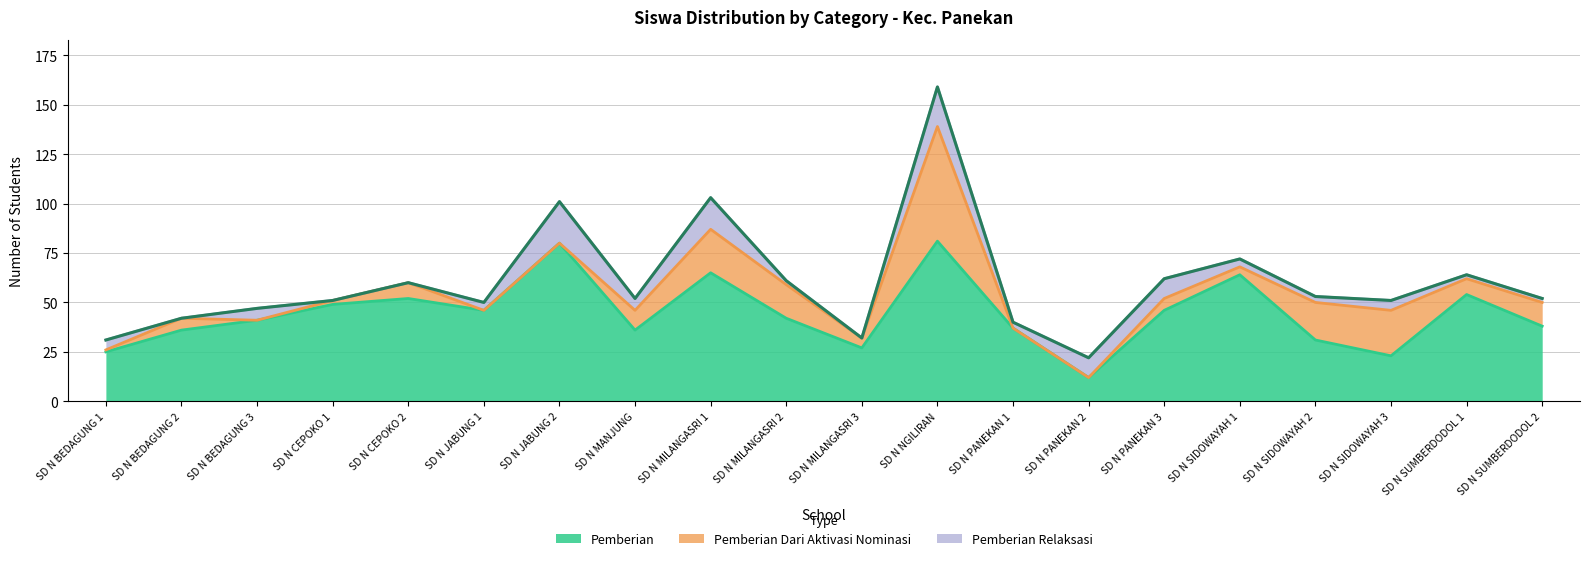

At how many categories does at least one series exceed 42?

9